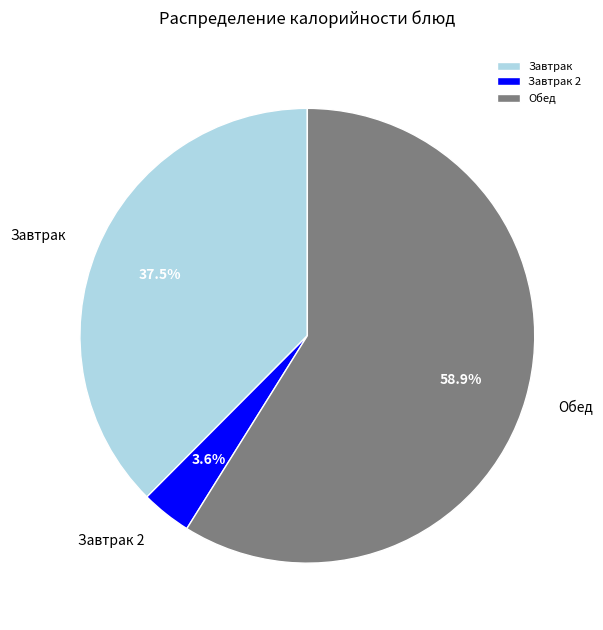

Count the number of slices in the pie.

3